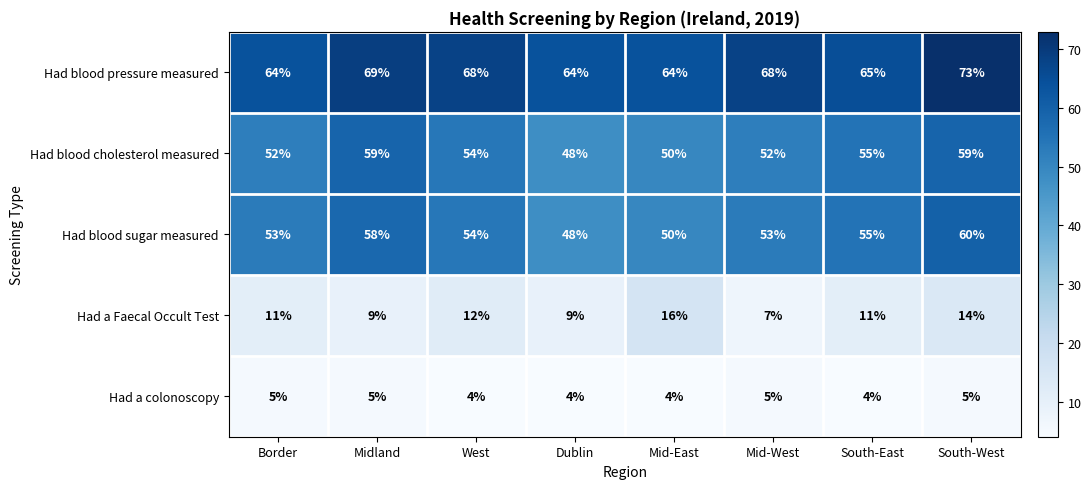

The value of Had a colonoscopy at Border is 2. True or false?

False